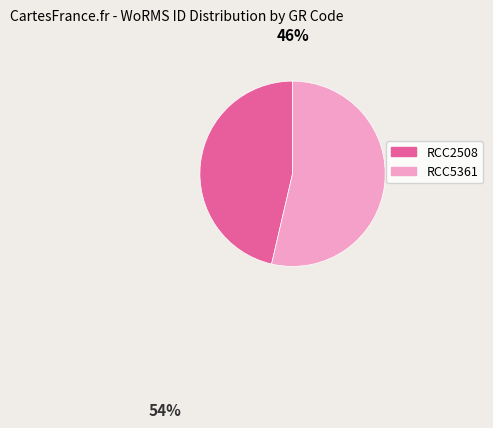

Count the number of slices in the pie.

2